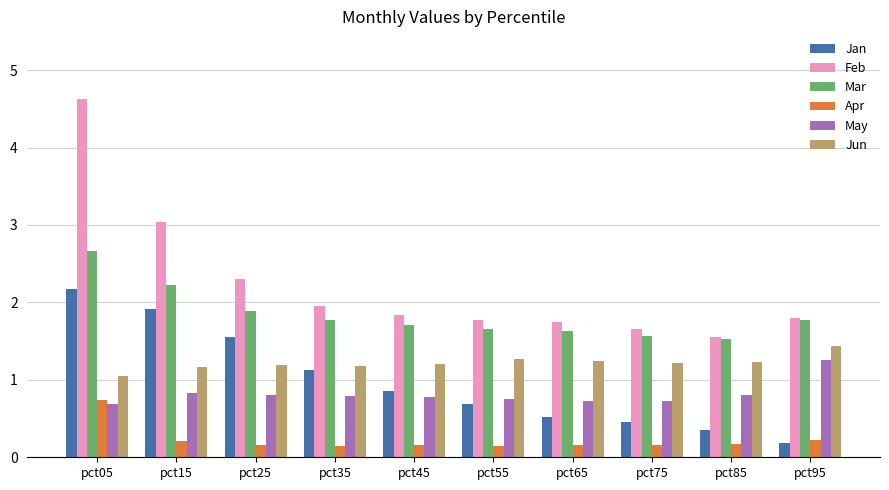

What is the difference between the highest and lowest values at pct75?

1.5